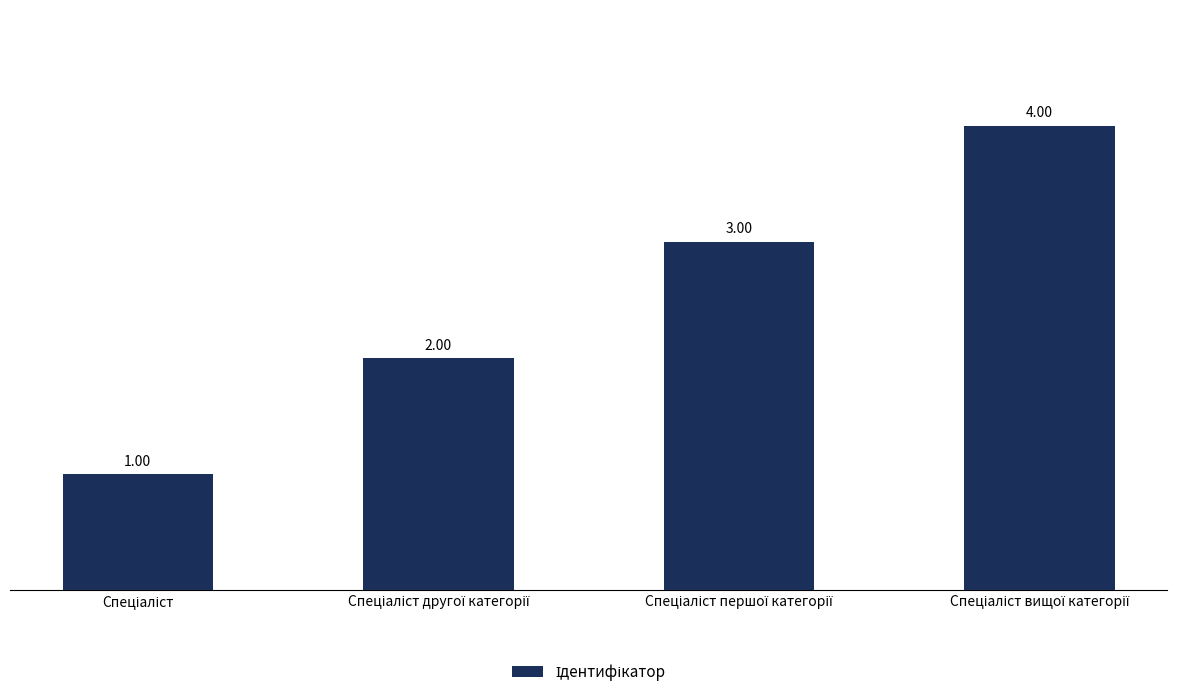

What is the difference between the maximum and minimum values?

3